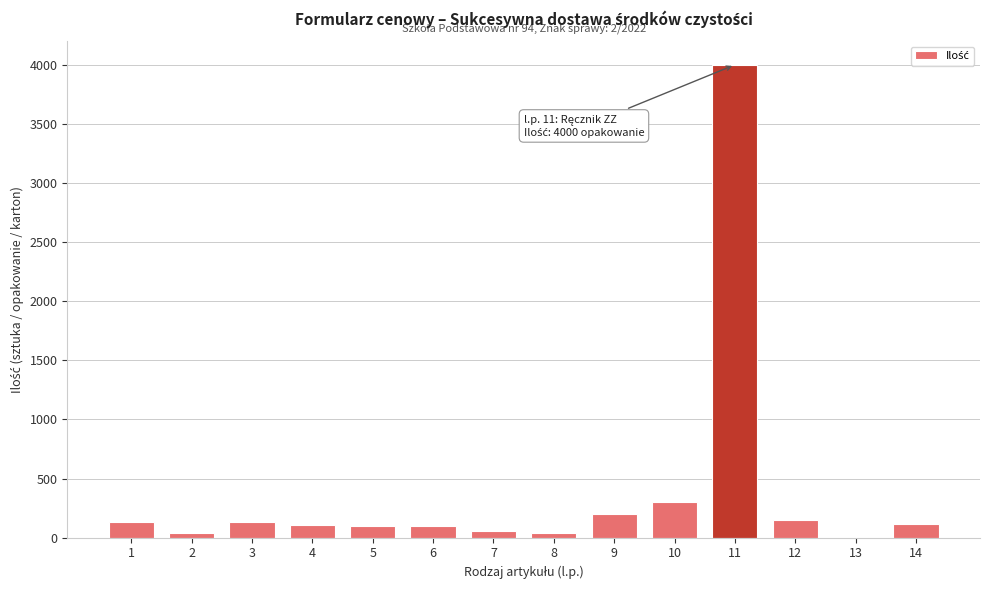

What is the sum of all values?

5481